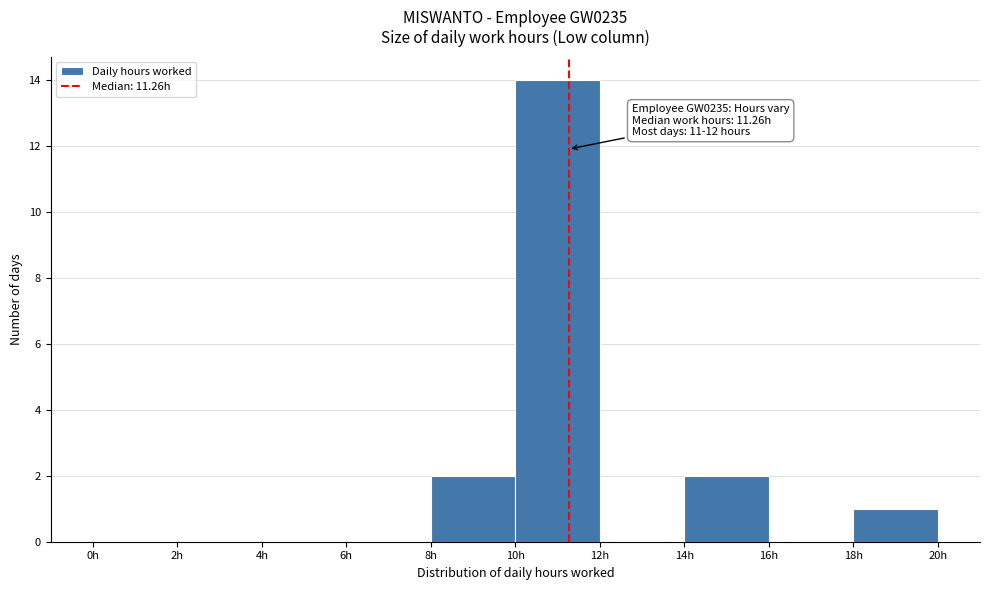

Over which range of the x-axis is the bar tallest?

10 to 12